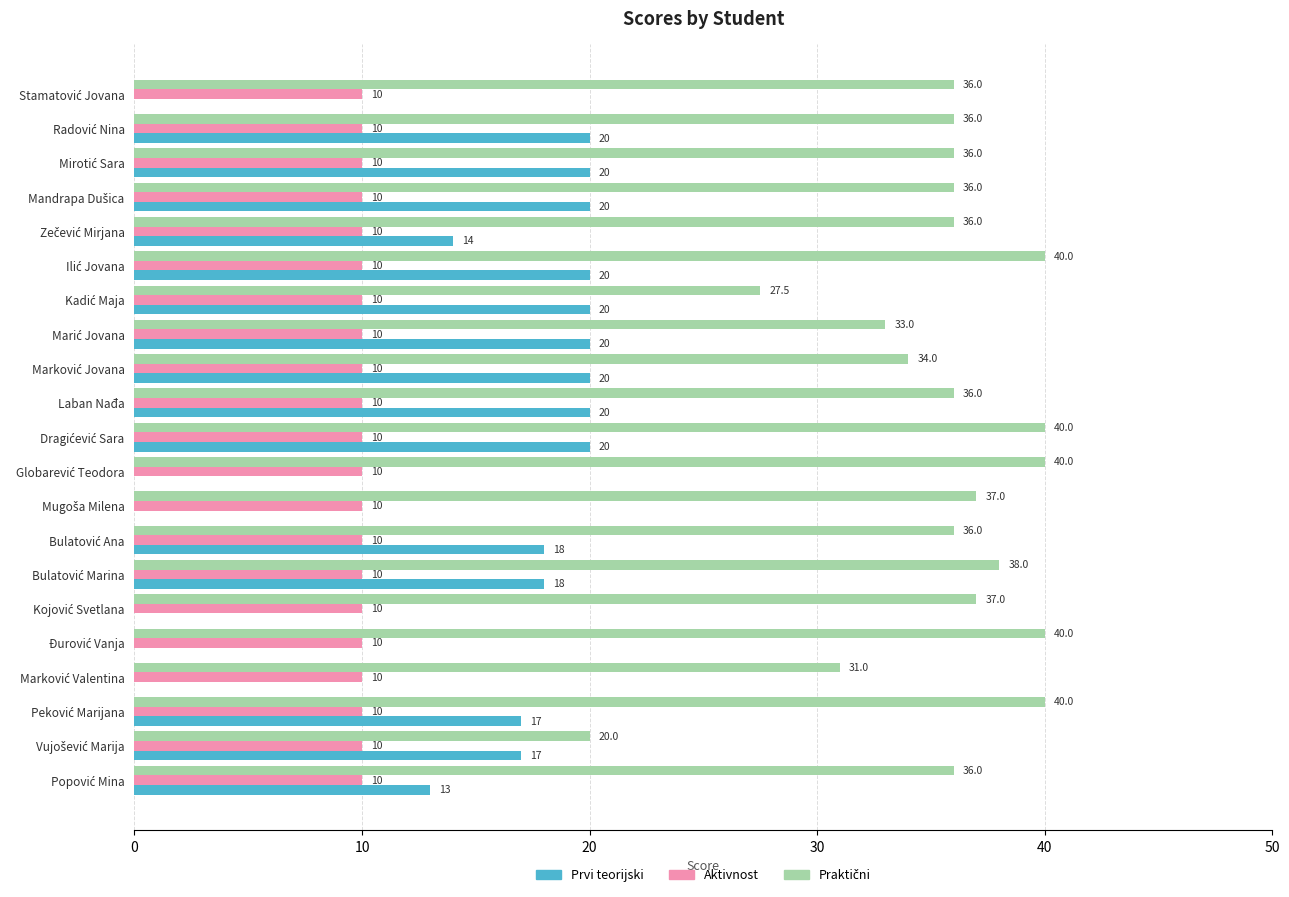

What value does the Aktivnost series have at Laban Nađa?

10.0